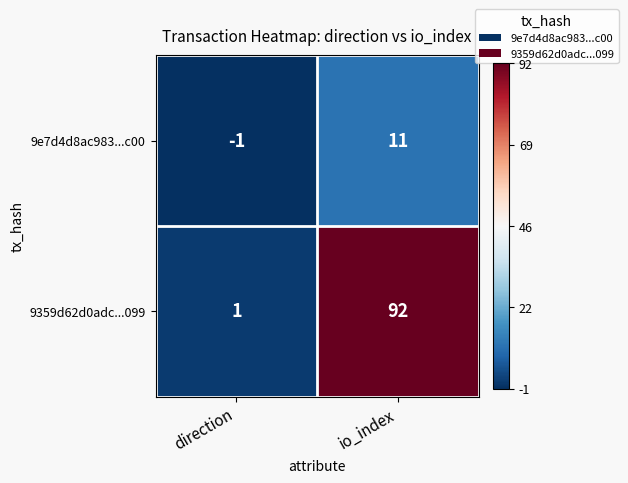

What is the spread (max minus min) of values at io_index?

81